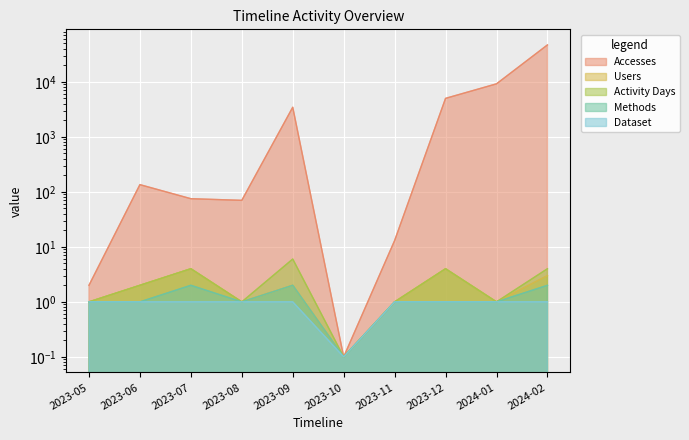

What is the difference between the maximum and minimum values in the Activity Days series?

5.9